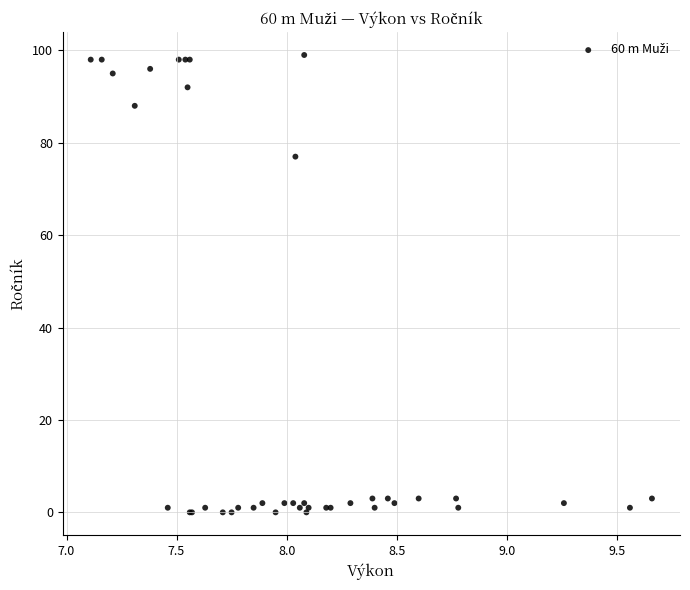

What Y value in the scatter plot is closest to 49?

77